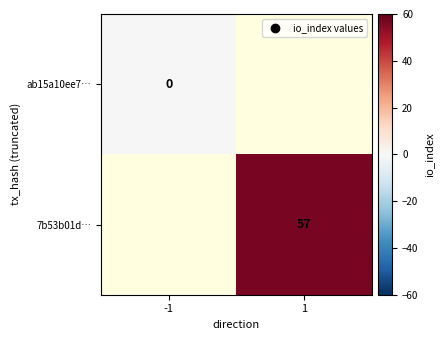

Is it true that 7b53b01d… equals 30 at 1?

False